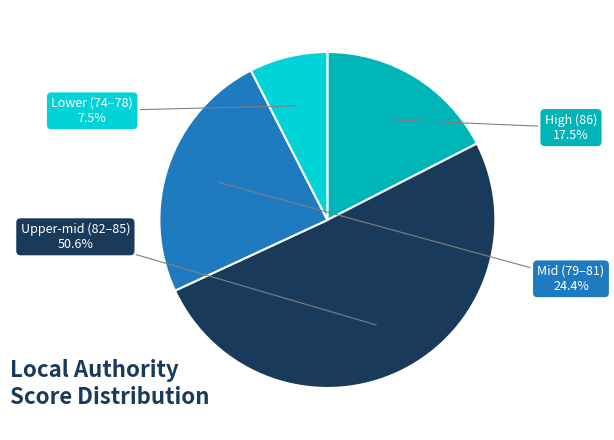

Which slice represents more than half of the pie?

Upper-mid (82–85)